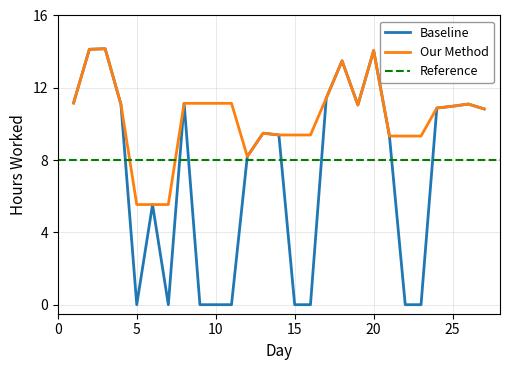

What is the highest value of the Baseline series?

14.2